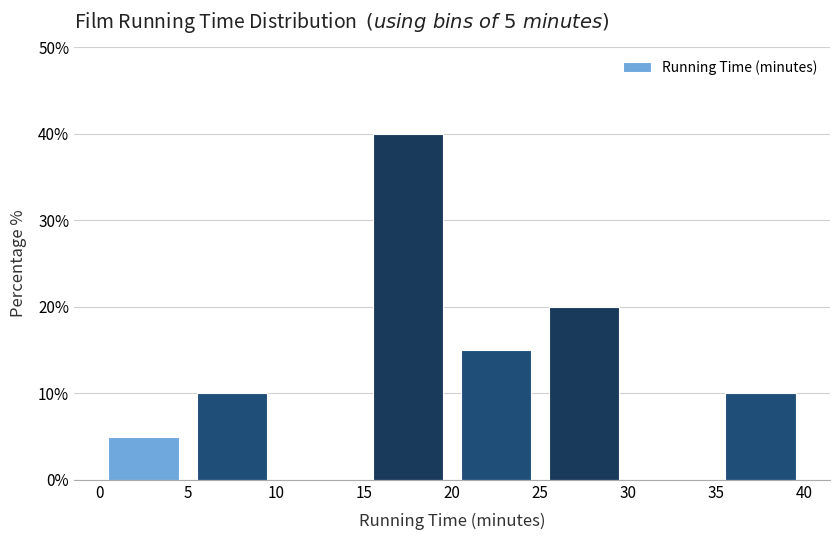

Which range on the x-axis has the tallest bar?

15 to 20